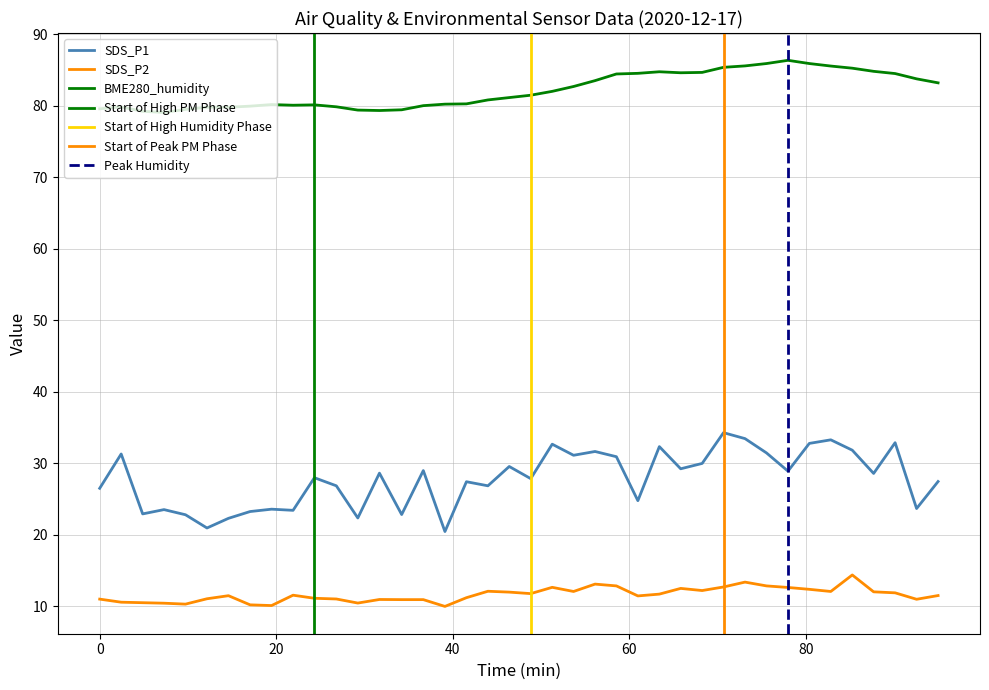

What is the difference between the highest and lowest values at 2020/12/17 00:48:29?

69.2